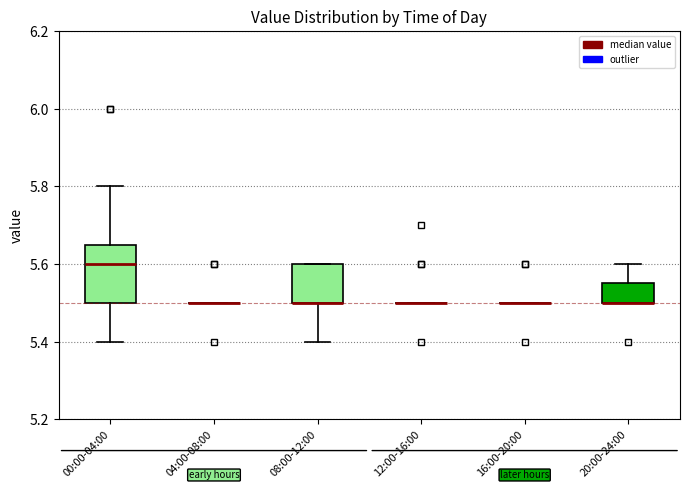

Reading left to right, transcribe this box plot: for each box, give where its median line is, the range the box spans, and where its two whiskers end, as read against the y-axis. The values are not printed on the chart, so give them approximately, as read against the axis.

00:00-04:00: median 5.60, box 5.50 to 5.66, whiskers 5.40 to 5.80
04:00-08:00: box collapsed to a line at 5.50, whiskers 5.50 to 5.50
08:00-12:00: median 5.50 (drawn on the box's lower edge), box 5.50 to 5.60, whiskers 5.40 to 5.60
12:00-16:00: box collapsed to a line at 5.50, whiskers 5.50 to 5.50
16:00-20:00: box collapsed to a line at 5.50, whiskers 5.50 to 5.50
20:00-24:00: median 5.50 (drawn on the box's lower edge), box 5.50 to 5.56, whiskers 5.50 to 5.60